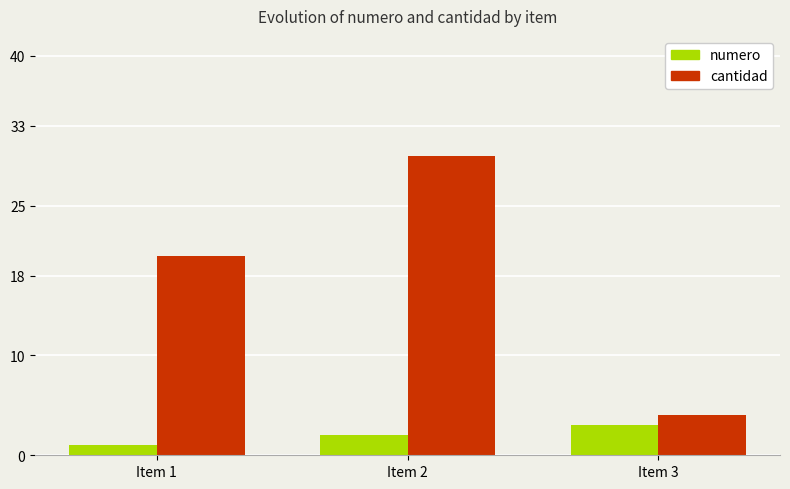

What is the difference between the maximum and minimum values in the cantidad series?

26